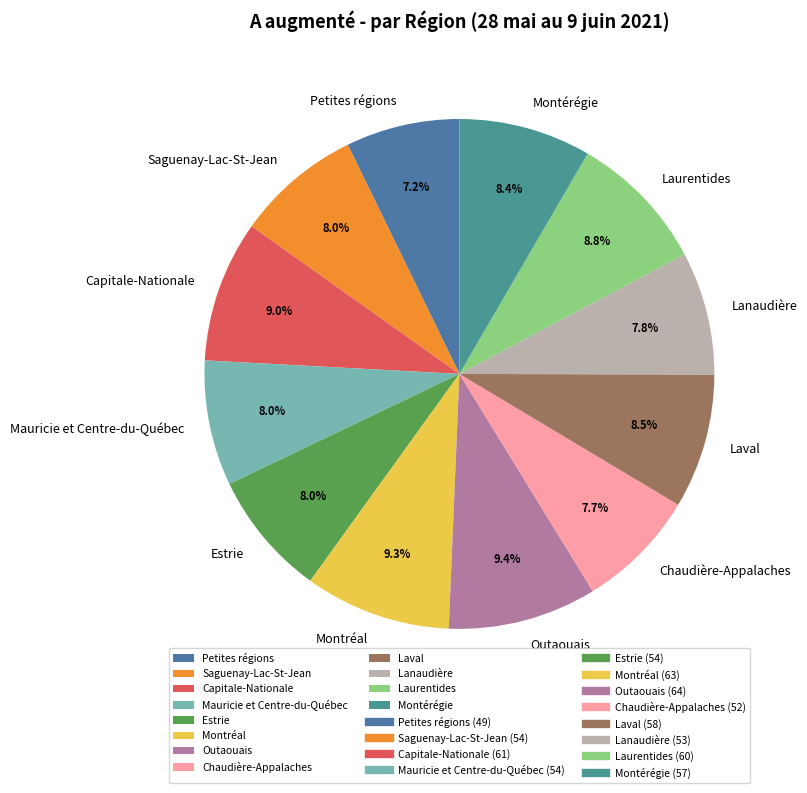

Does Mauricie et Centre-du-Québec represent more than half of the total?

No